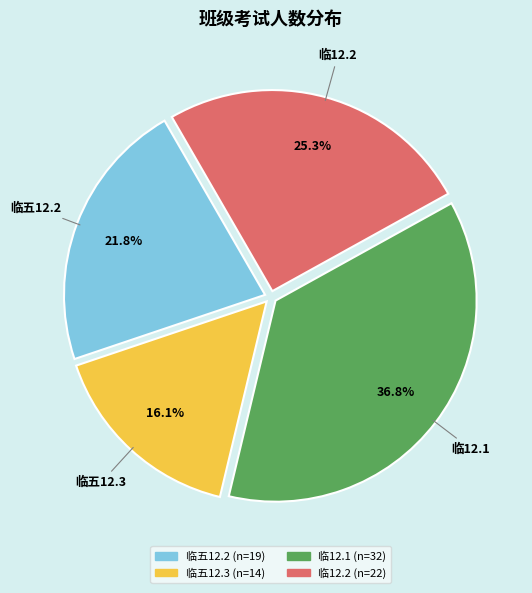

Rank the categories by value from highest to lowest.

临12.1, 临12.2, 临五12.2, 临五12.3